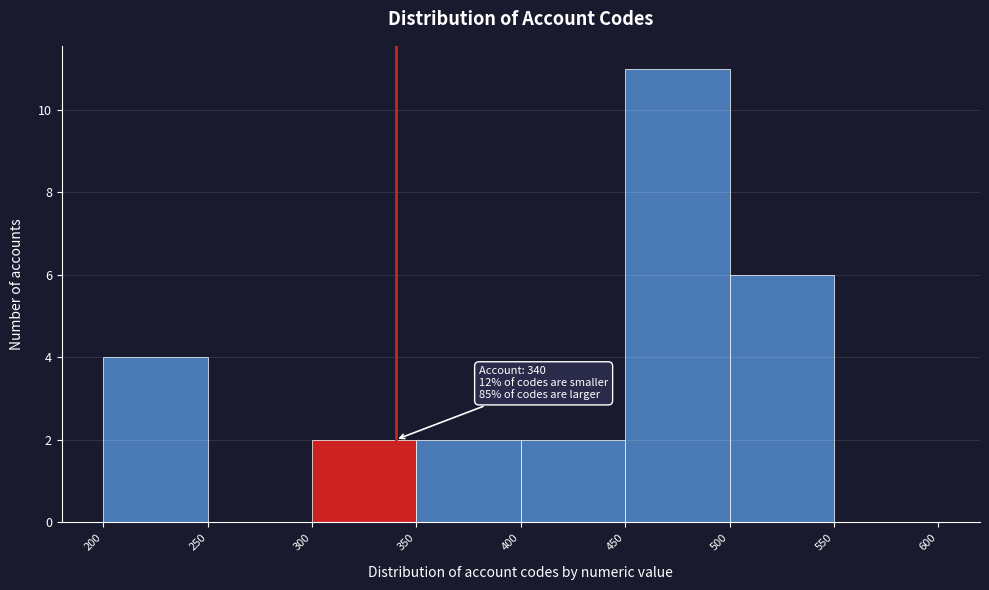

Over which range of the x-axis is the bar tallest?

450 to 500